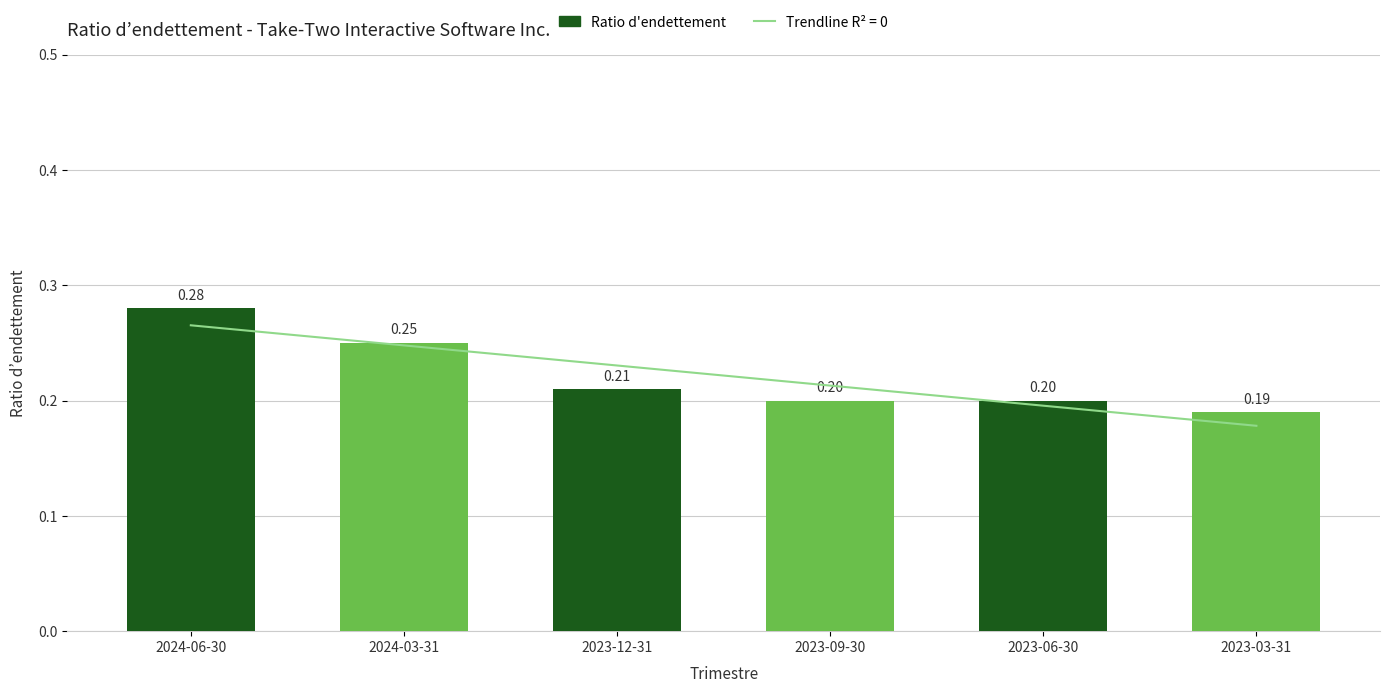

Which label corresponds to the smallest value in the chart?

2023-03-31